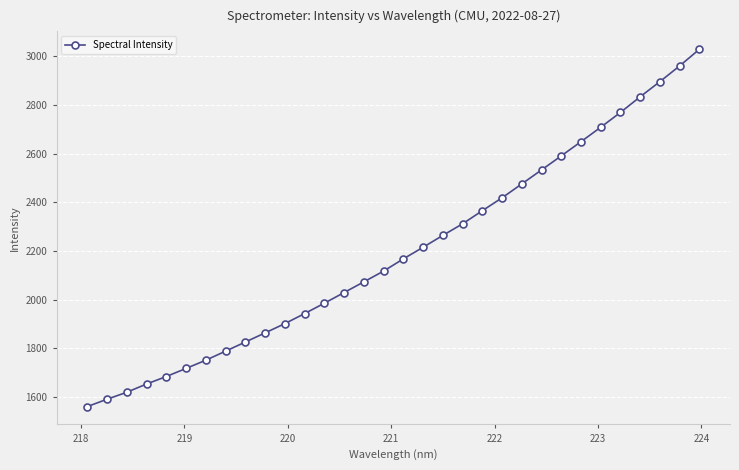

What is the sum of all values?

70304.3